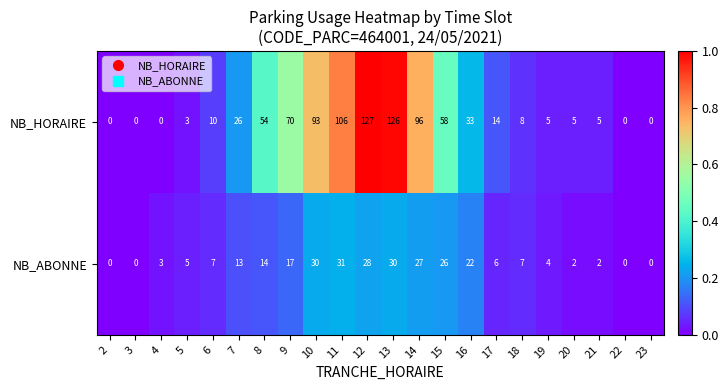

What is the total value across all series at 6?

17